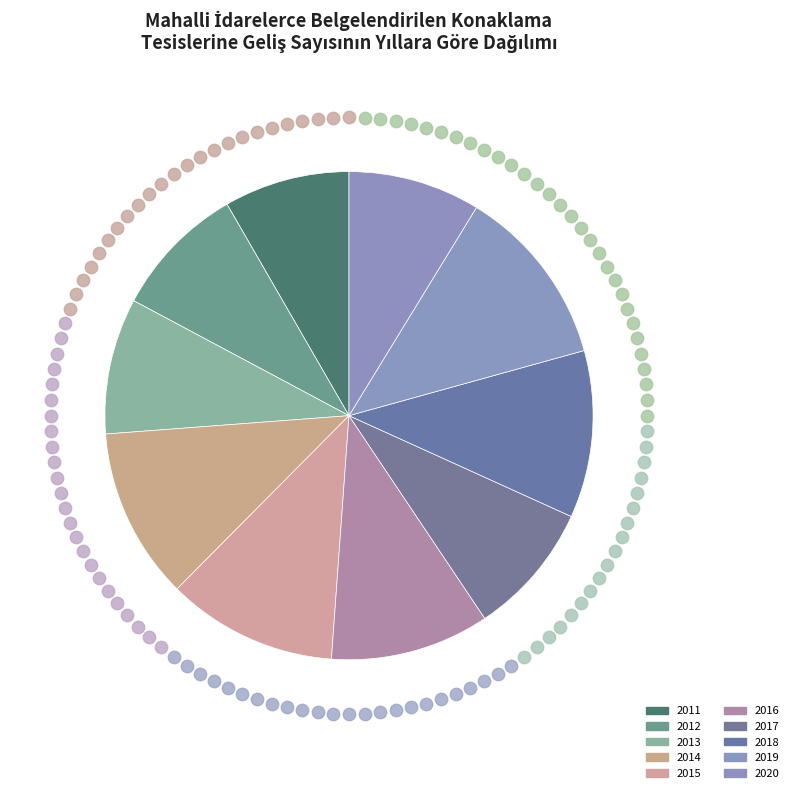

How many slices are in this pie chart?

10